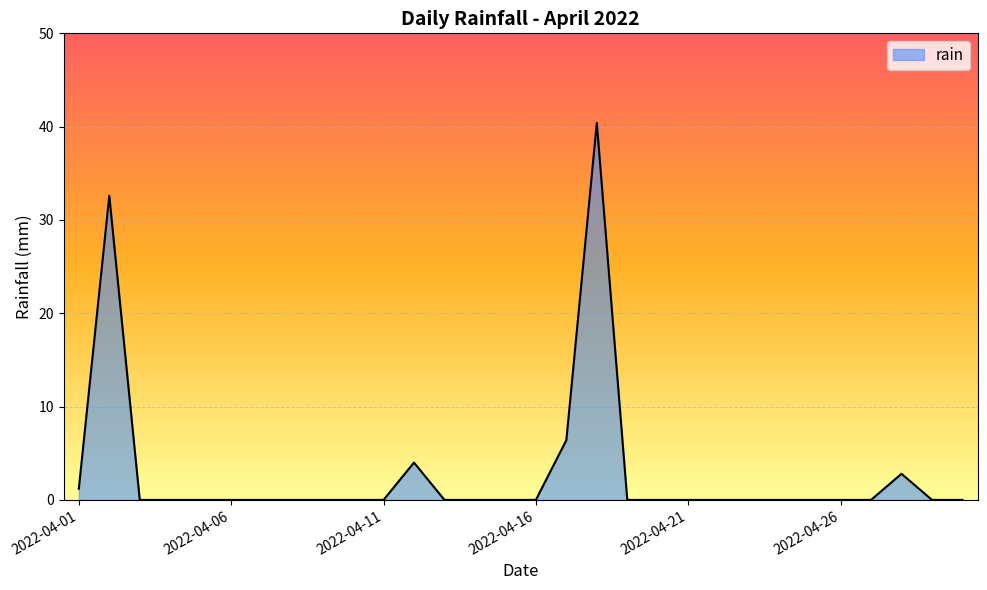

What is the greatest value displayed?

40.4